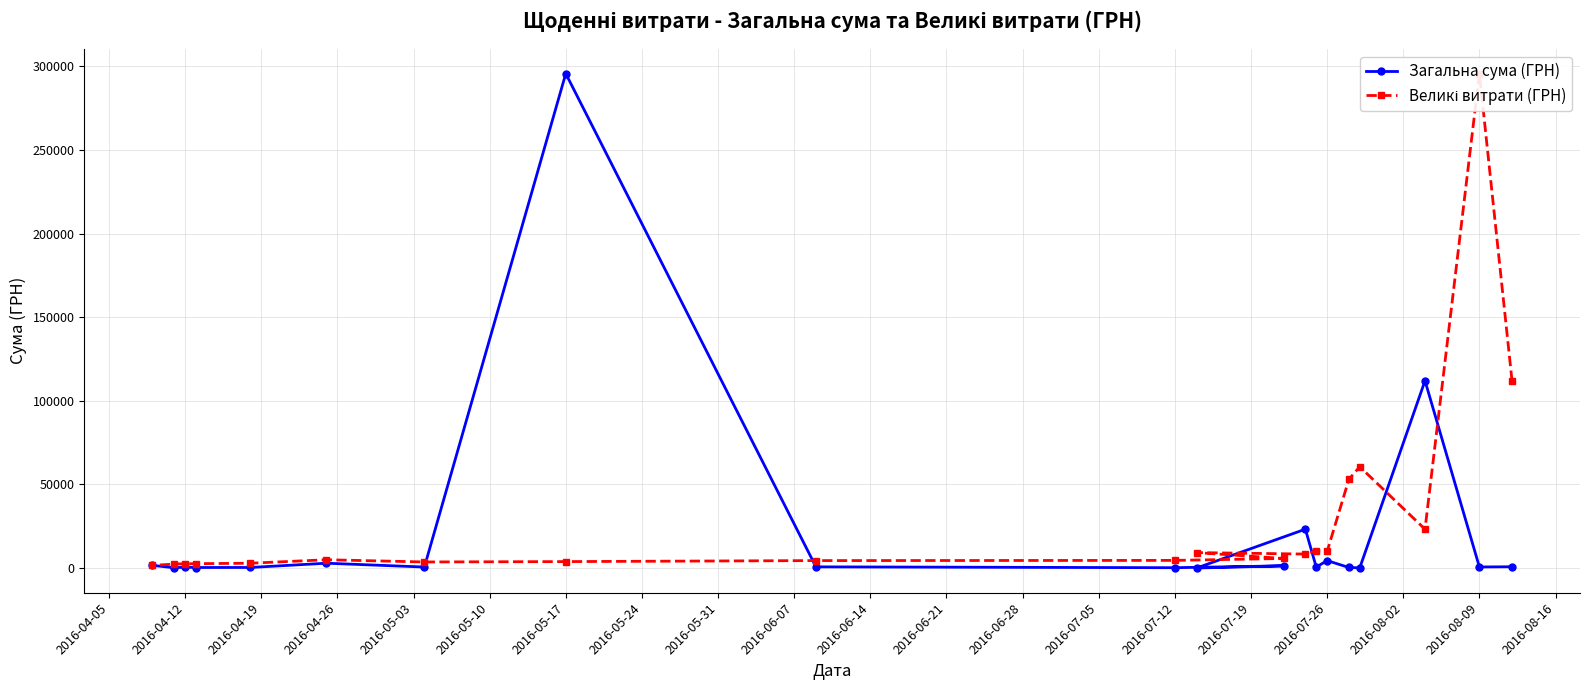

What is the maximum value for Загальна сума (ГРН)?

295638.6